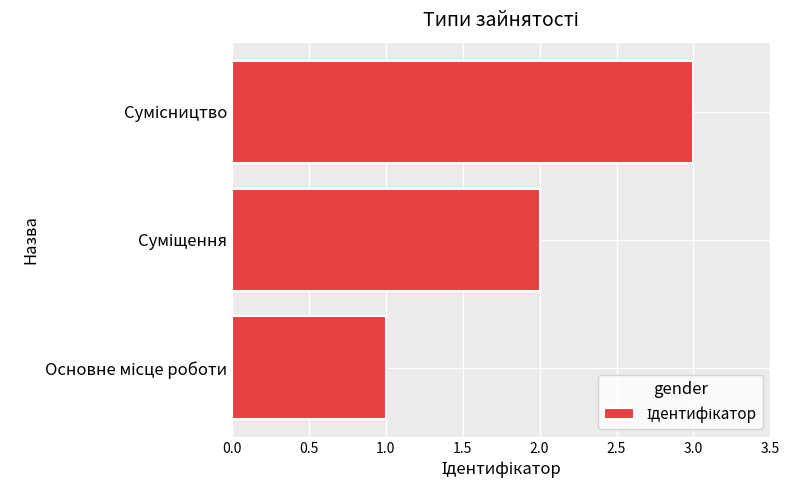

What is the greatest value displayed?

3